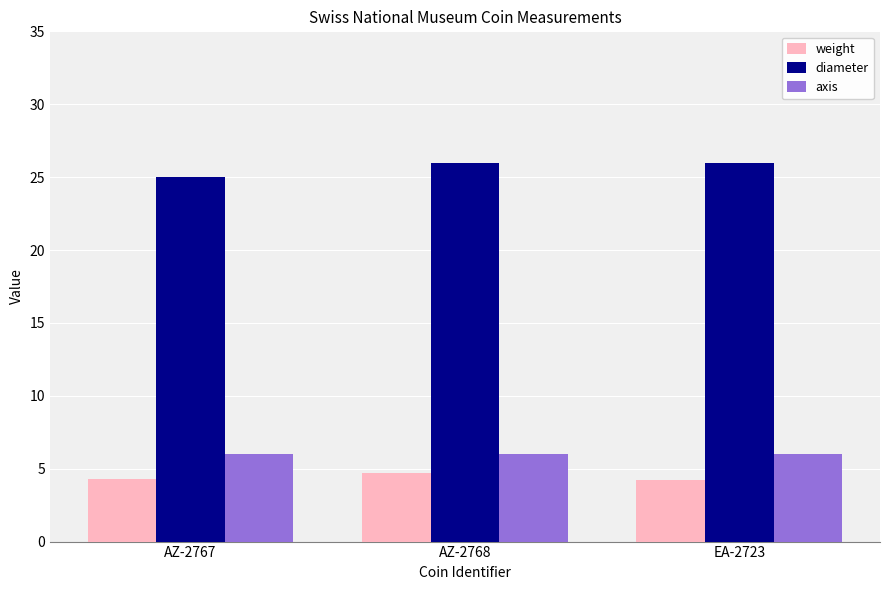

How many groups of bars are there?

3